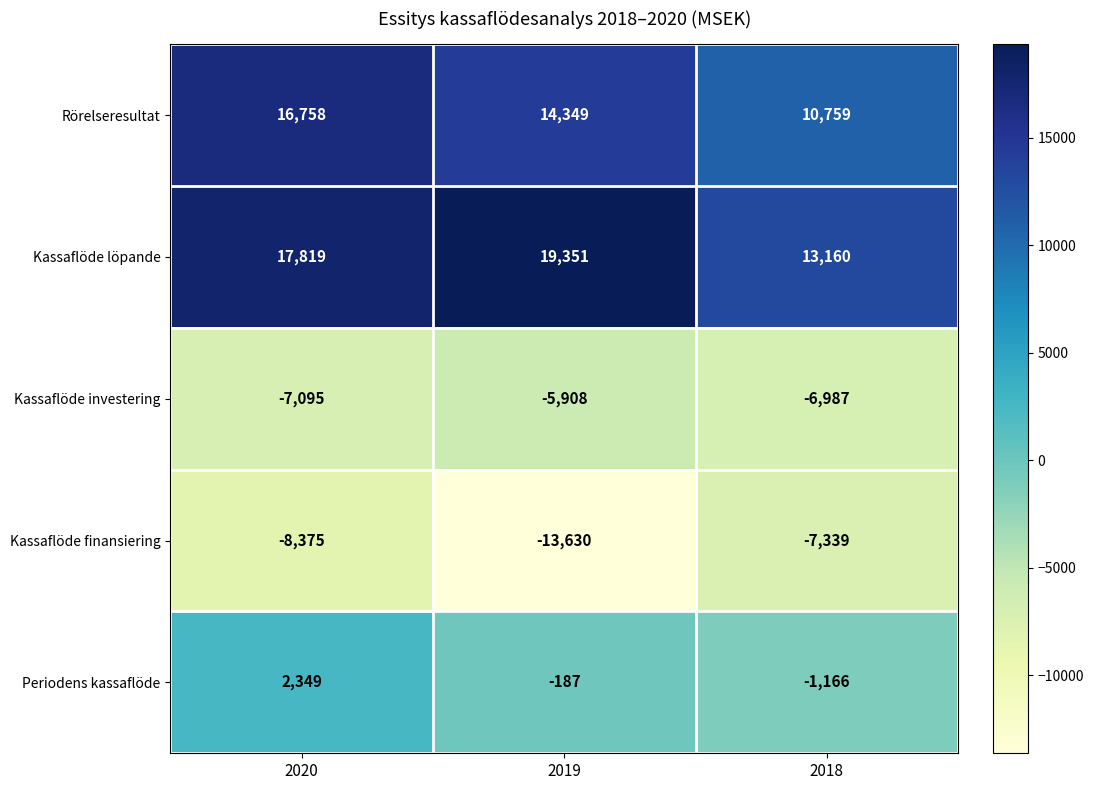

How many Kassaflöde finansiering values are between -13630 and -7339?

3